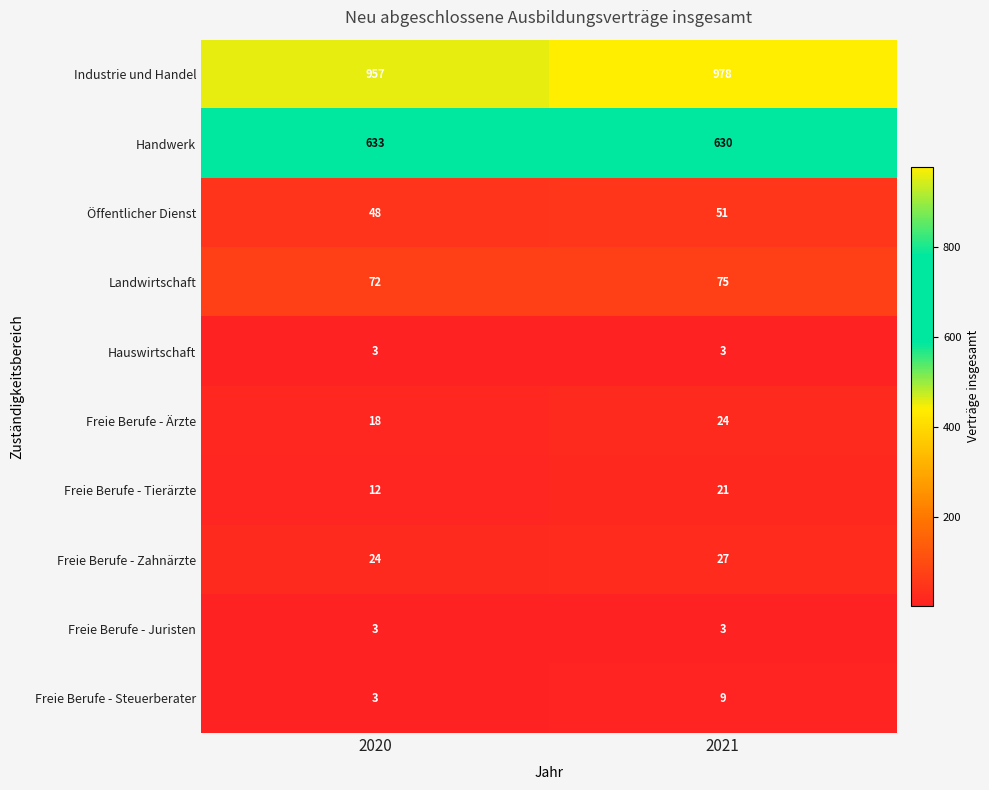

Is it true that Landwirtschaft equals 25 at 2020?

False